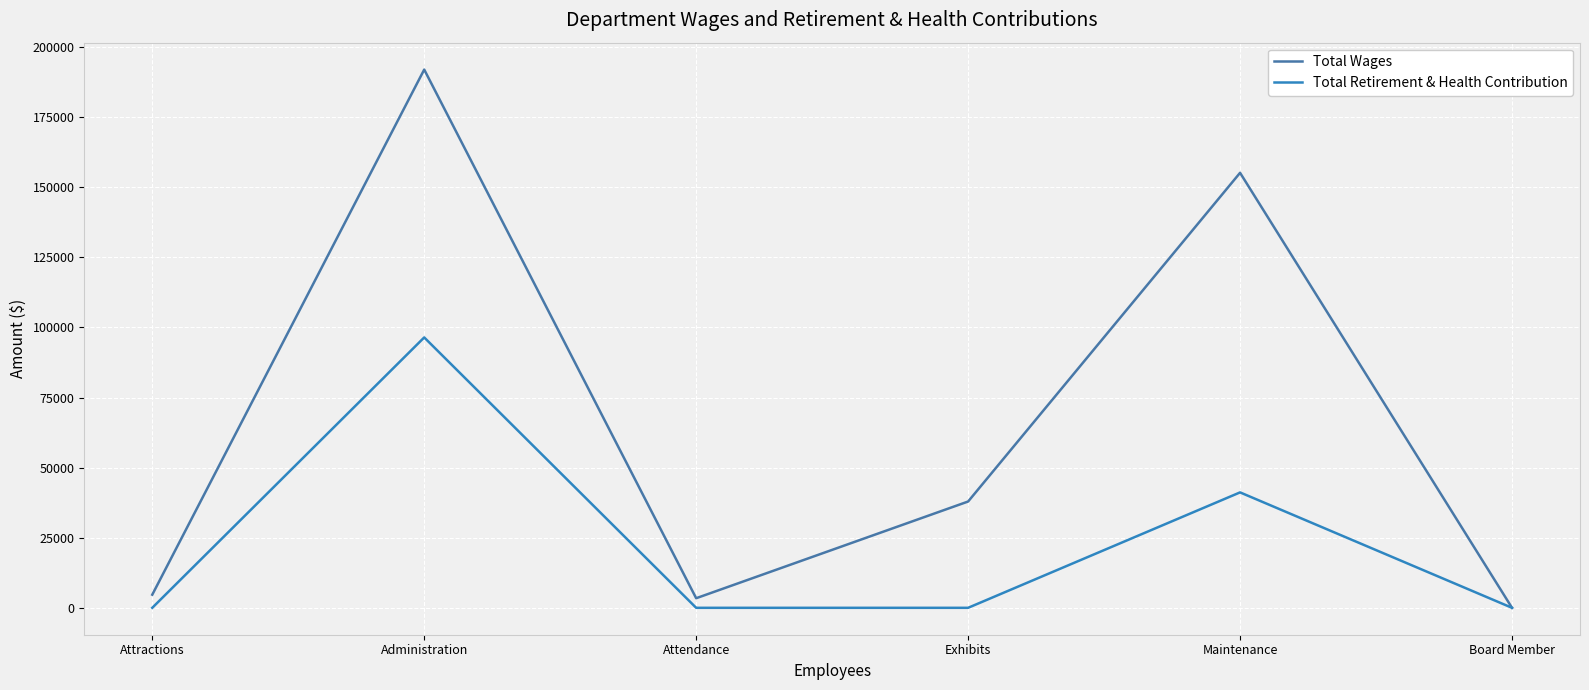

Is the value of Total Wages at Board Member greater than the value of Total Retirement & Health Contribution at Board Member?

No